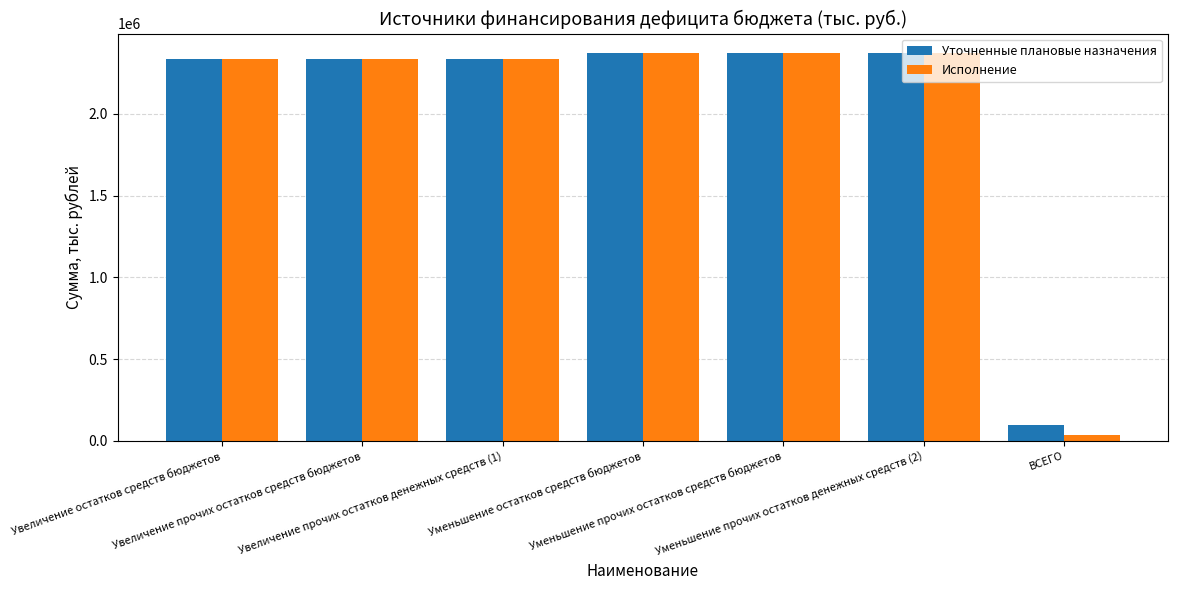

At which label does Исполнение reach its minimum?

ВСЕГО